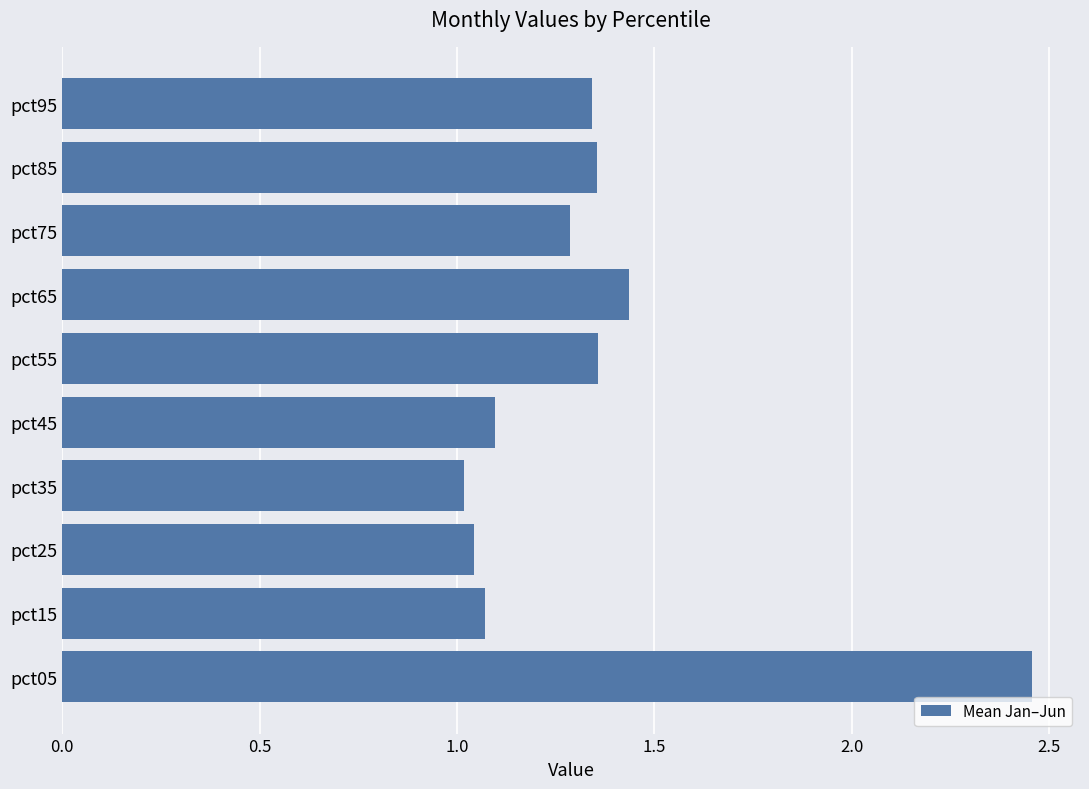

Which category has the highest value across all series?

pct05